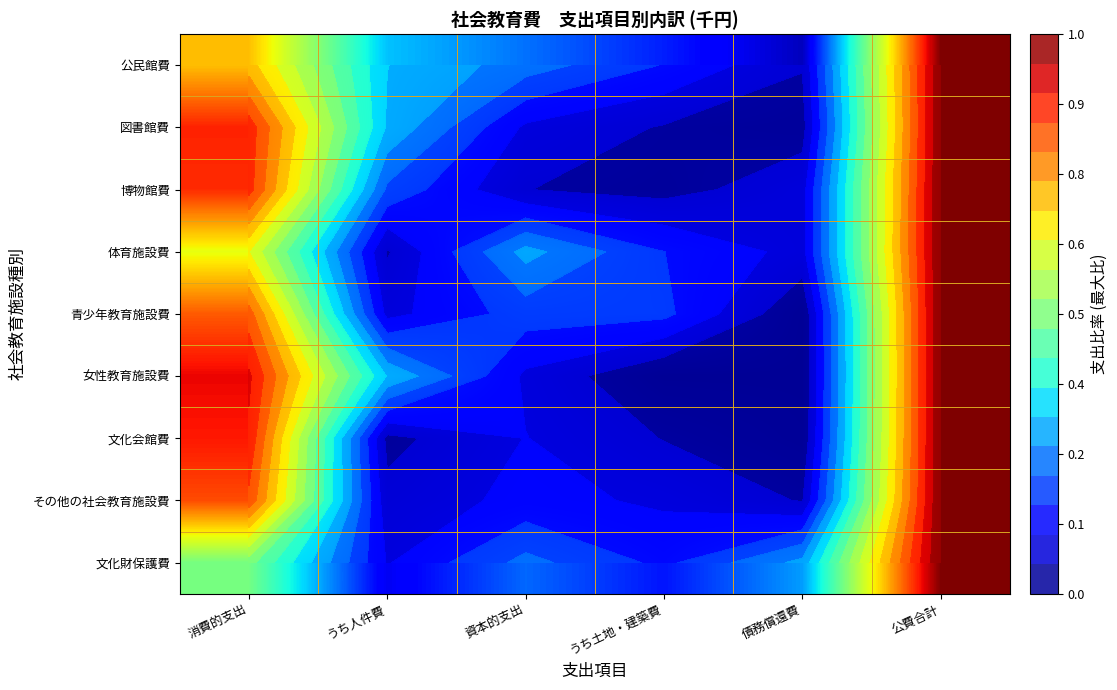

At which category is the sum across all series the highest?

公費合計